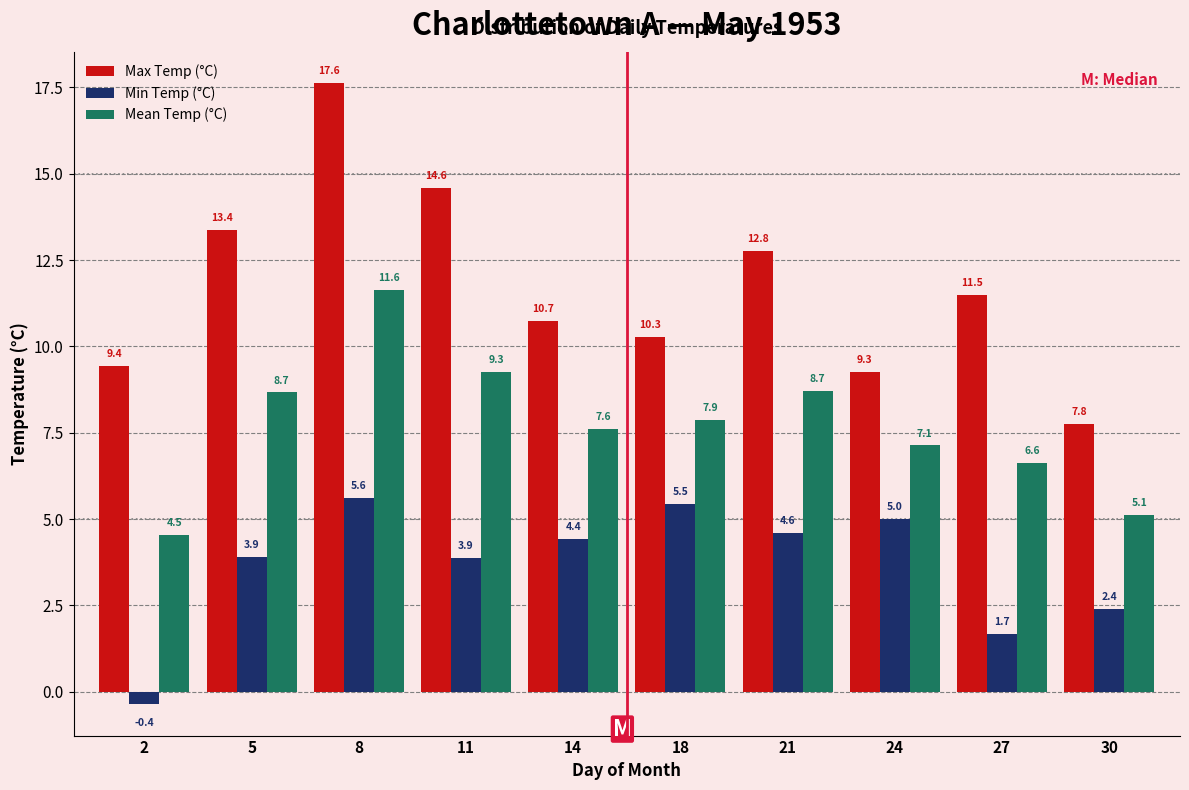

Reading left to right, extract all data points from this chart.

Max Temp (°C): 9.4	13.4	17.6	14.6	10.7	10.3	12.8	9.3	11.5	7.8
Min Temp (°C): -0.4	3.9	5.6	3.9	4.4	5.5	4.6	5.0	1.7	2.4
Mean Temp (°C): 4.5	8.7	11.6	9.3	7.6	7.9	8.7	7.1	6.6	5.1